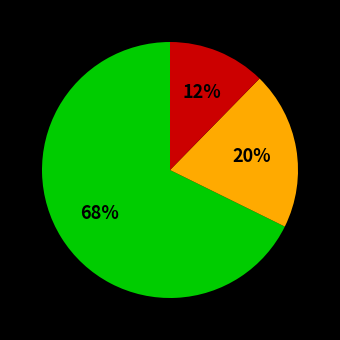

To the nearest percent, what is the average slice percentage?

33%